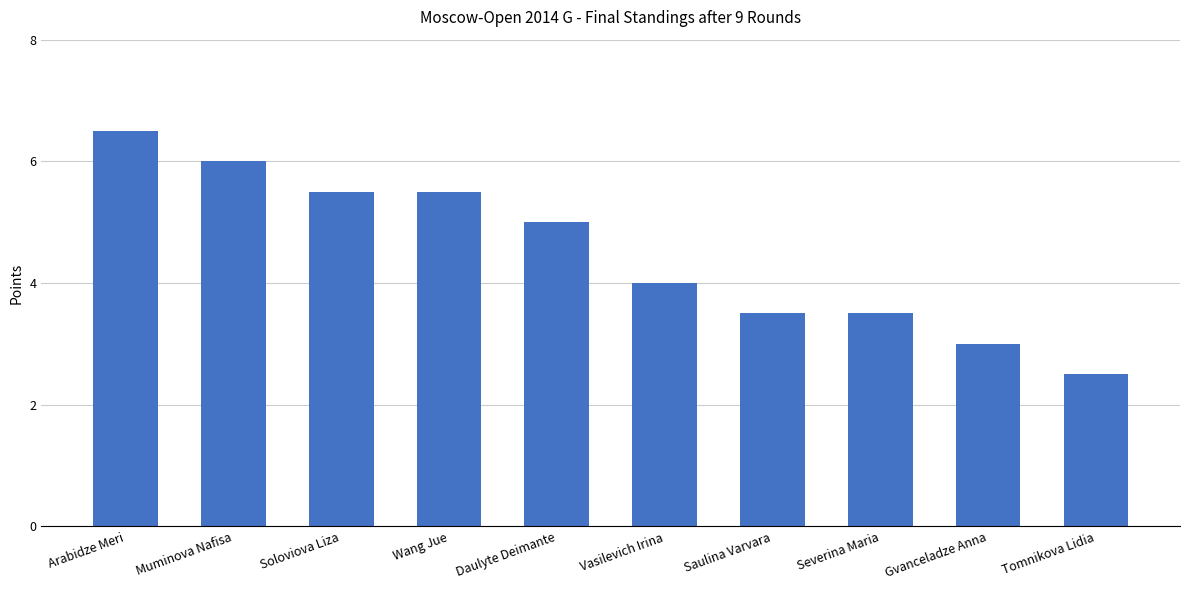

How many data points does each series have?

10